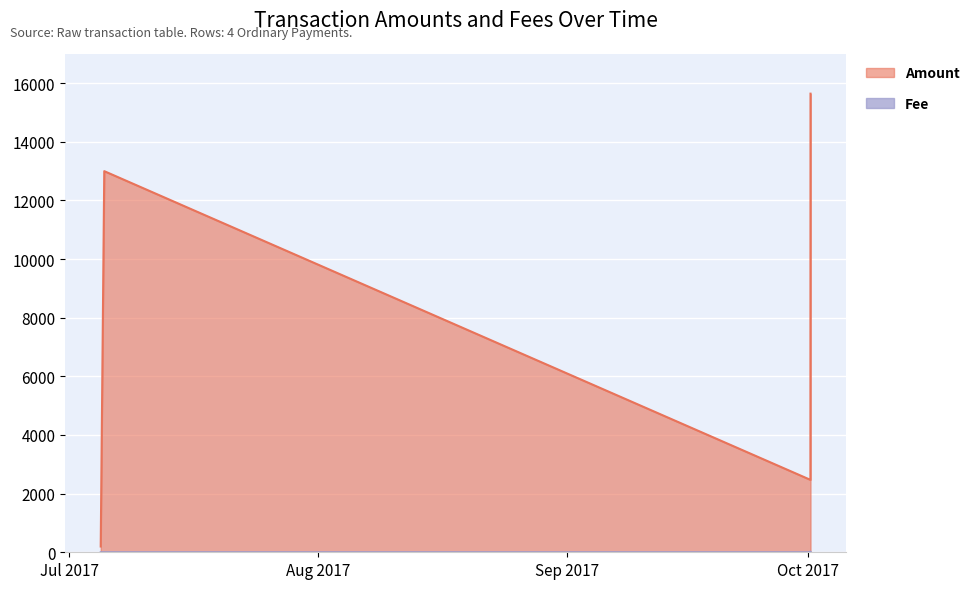

What is the spread (max minus min) of values at 2017-10-01 07:52:58?

15624.0